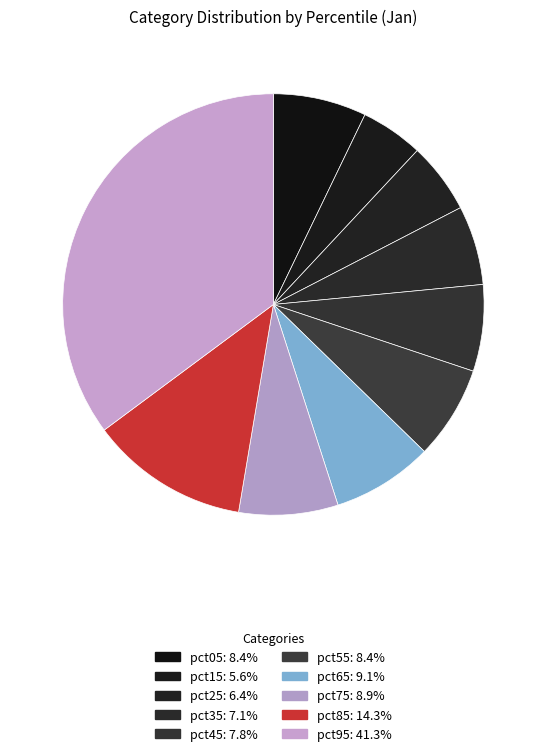

What is the smallest slice in the pie chart?

pct15